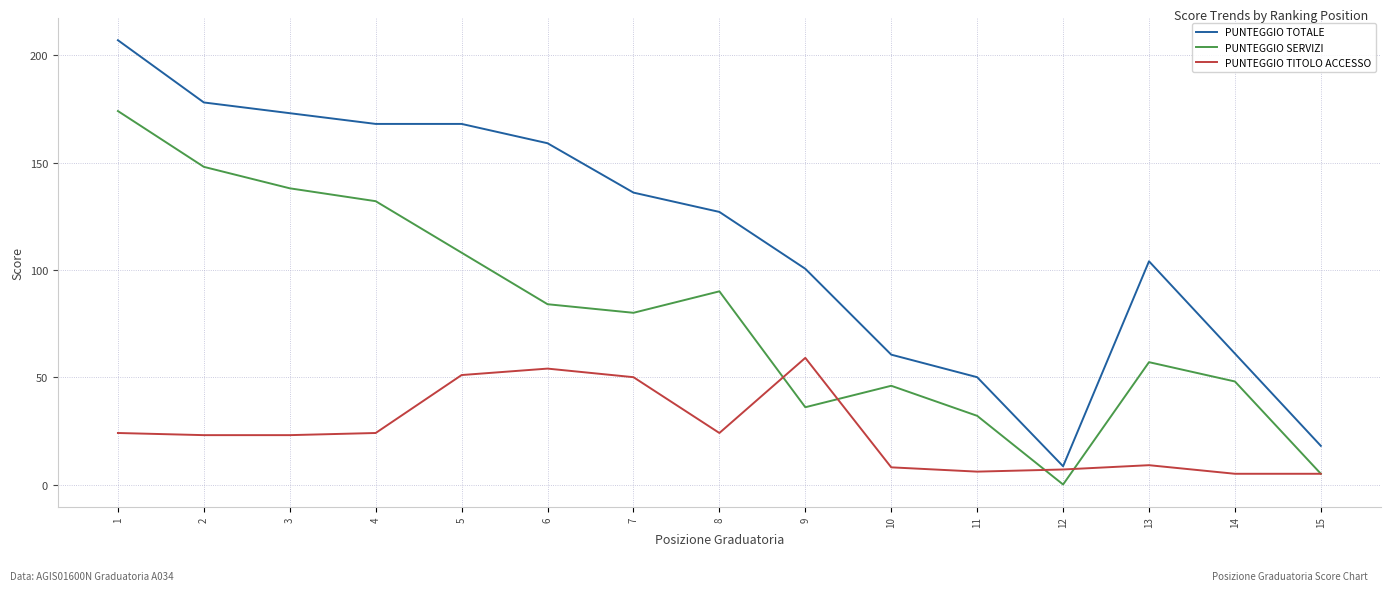

True or false: PUNTEGGIO TITOLO ACCESSO has a value of 17.4 at 7.

False